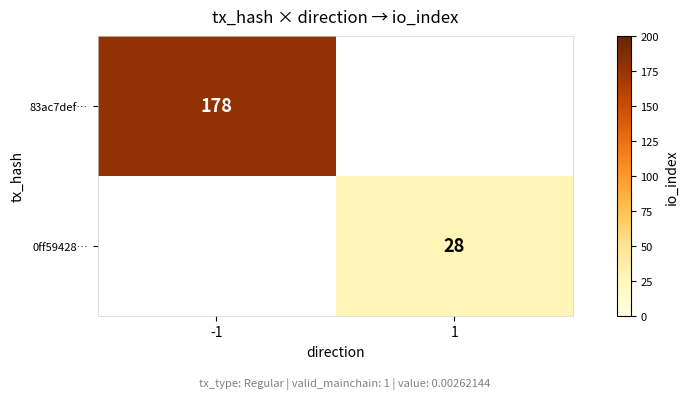

The 83ac7def… series shows 178 at -1. True or false?

True